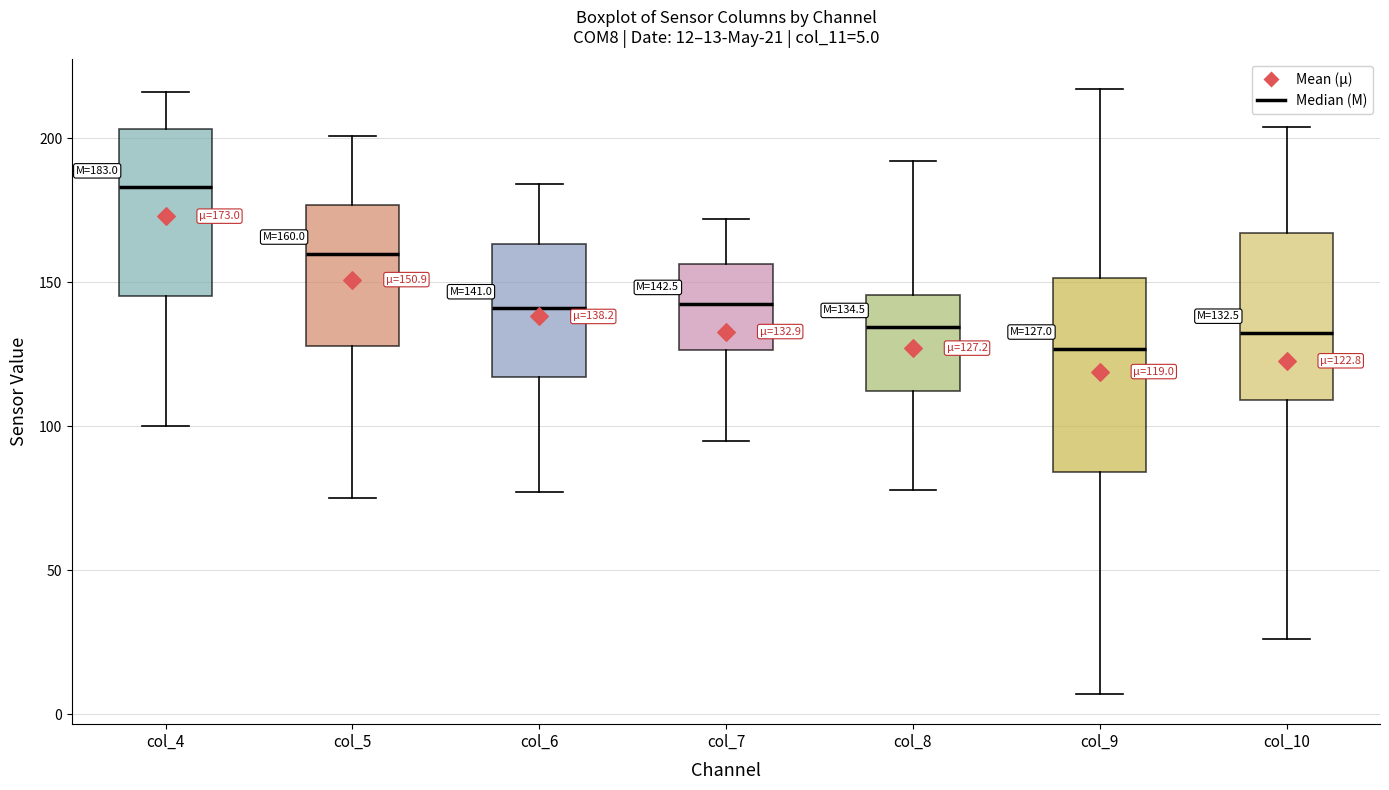

Which box is the tallest, from its lower edge to its upper edge?

col_9